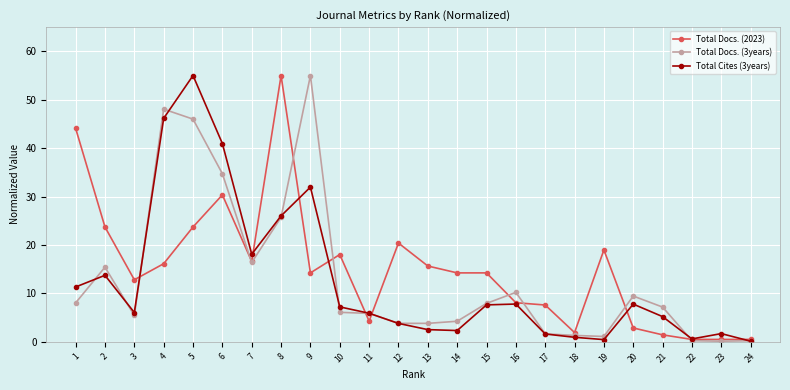

What is the value of the Total Docs. (3years) point at the 8th from the left?

25.7